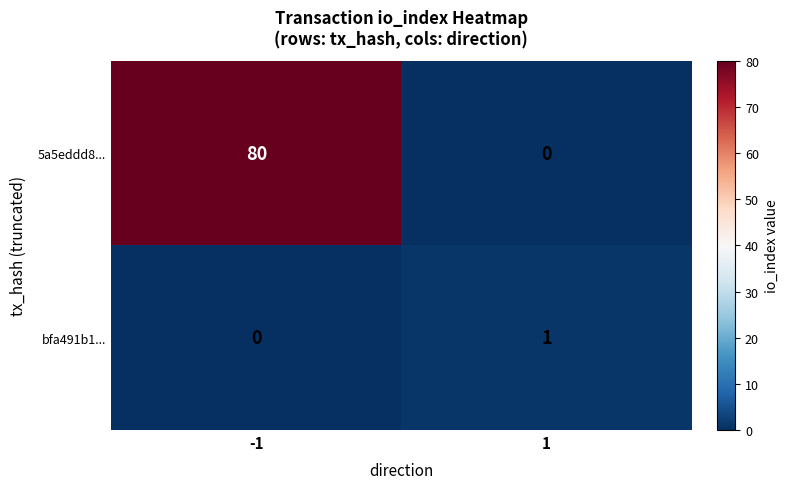

What is the greatest value displayed?

80